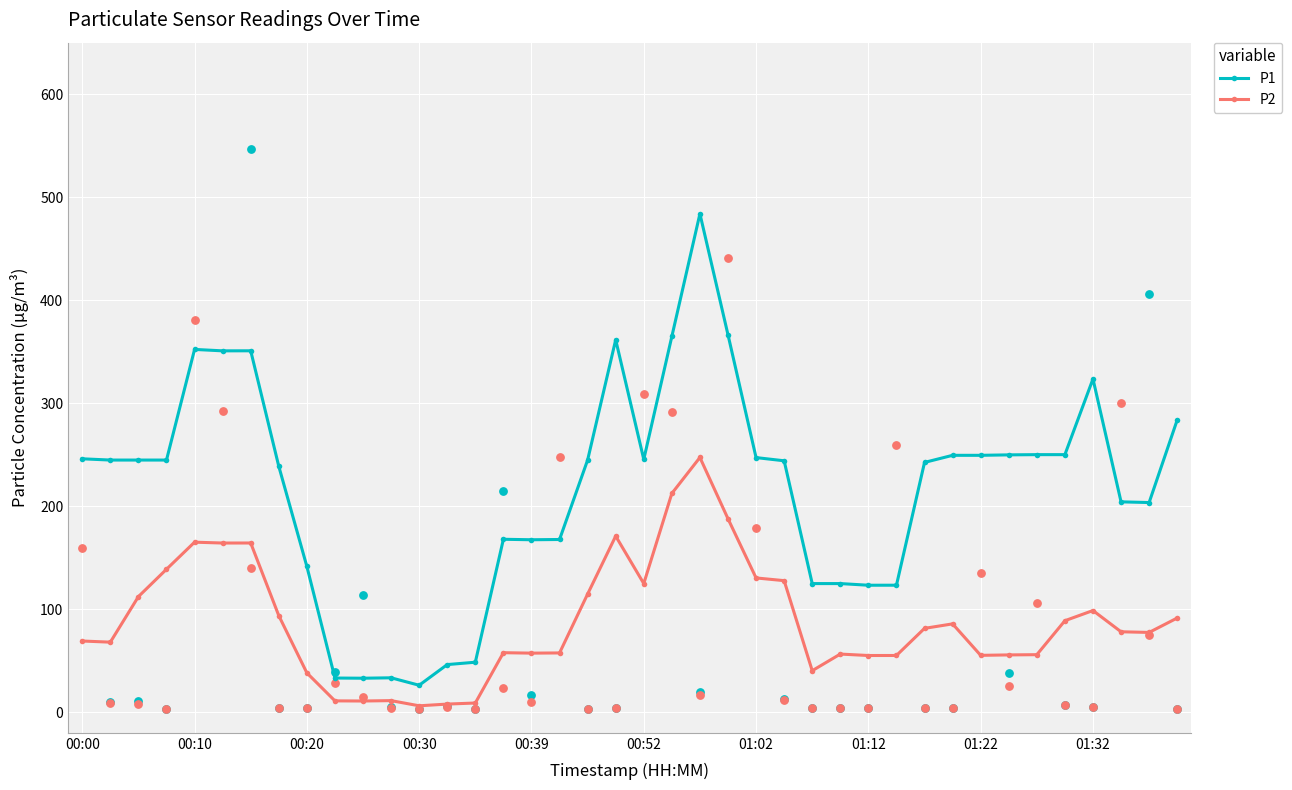

Which series has the largest Y range (max minus min)?

P1